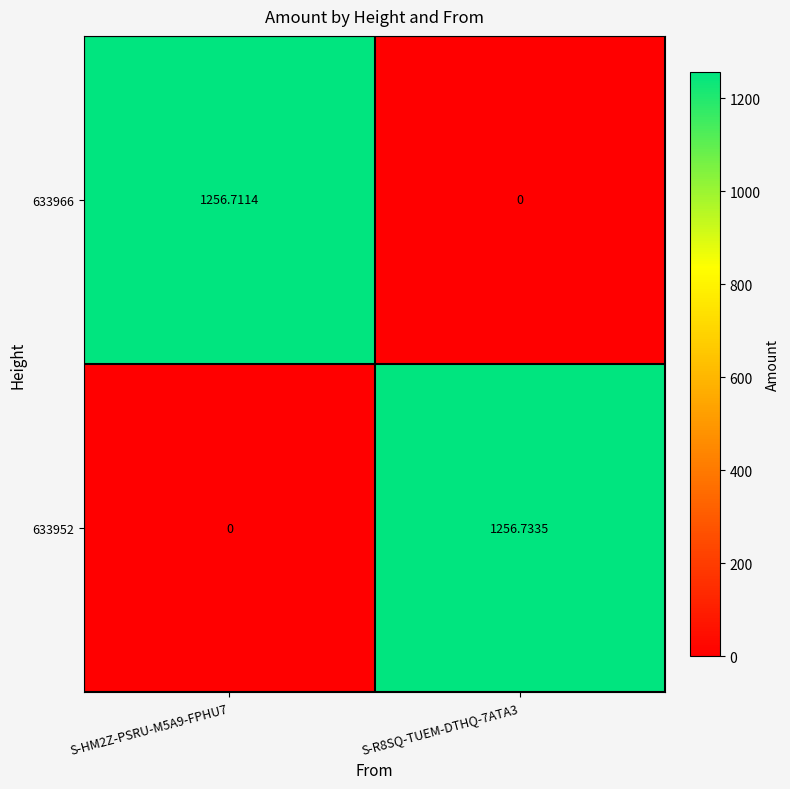

At how many categories does at least one series exceed 456?

2